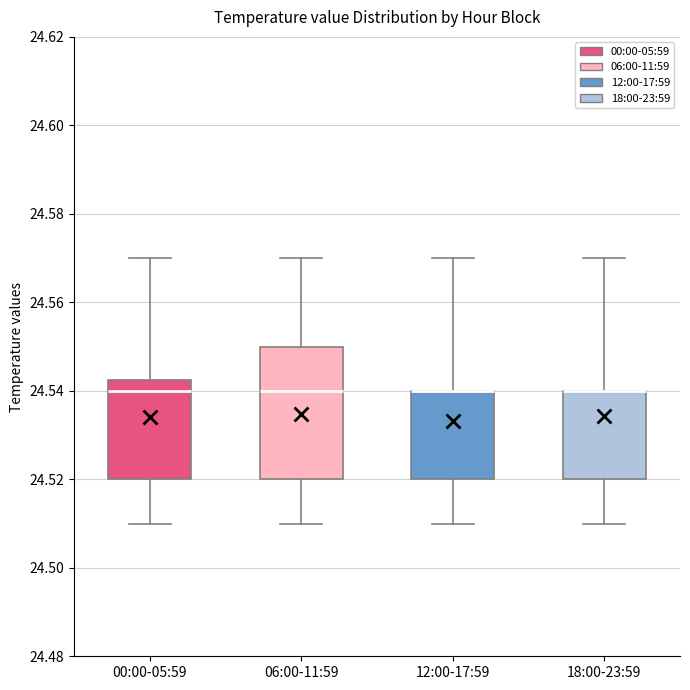

Reading left to right, transcribe this box plot: for each box, give where its median line is, the range the box spans, and where its two whiskers end, as read against the y-axis. The values are not printed on the chart, so give them approximately, as read against the axis.

00:00-05:59: median 24.540, box 24.520 to 24.542, whiskers 24.510 to 24.570
06:00-11:59: median 24.540, box 24.520 to 24.550, whiskers 24.510 to 24.570
12:00-17:59: median 24.540 (drawn on the box's upper edge), box 24.520 to 24.540, whiskers 24.510 to 24.570
18:00-23:59: median 24.540 (drawn on the box's upper edge), box 24.520 to 24.540, whiskers 24.510 to 24.570